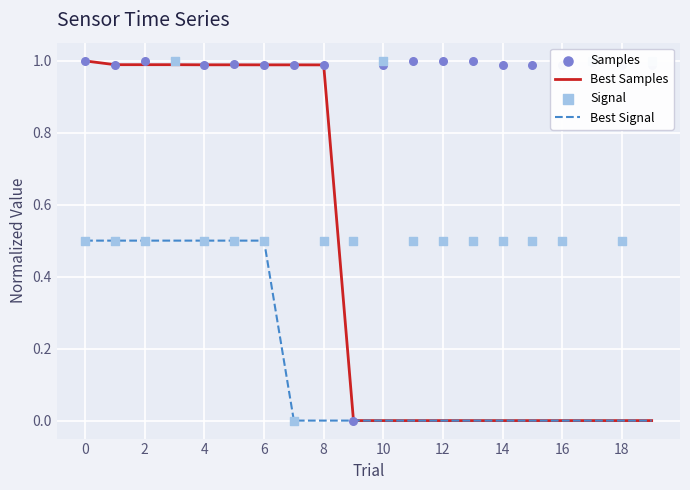

Is it true that Best Signal equals 0.8 at 6?

False